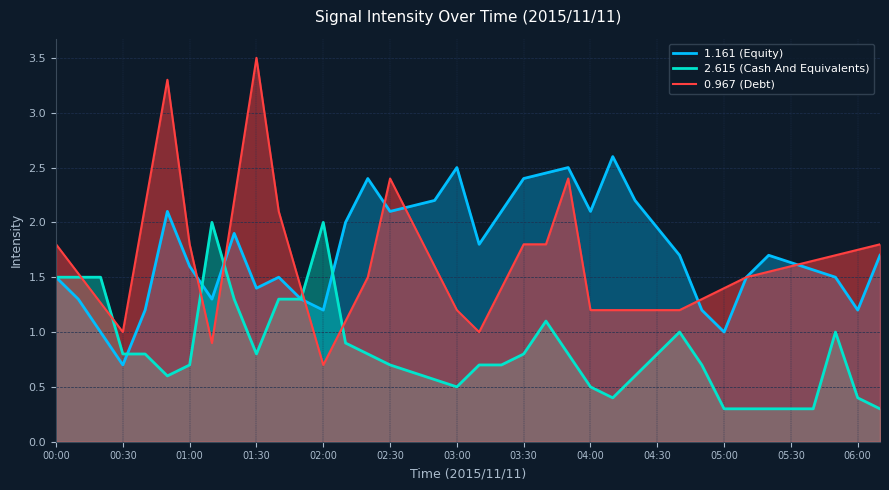

Reading left to right, list all the values displayed in this chart.

1.161 (Equity): 1.5	1.3	1.0	0.7	1.2	2.1	1.6	1.3	1.9	1.4	1.5	1.3	1.2	2.0	2.4	2.1	2.2	2.2	2.5	1.8	2.1	2.4	2.5	2.5	2.1	2.6	2.2	2.0	1.7	1.2	1.0	1.5	1.7	1.6	1.6	1.5	1.2	1.7
2.615 (Cash And Equivalents): 1.5	1.5	1.5	0.8	0.8	0.6	0.7	2.0	1.3	0.8	1.3	1.3	2.0	0.9	0.8	0.7	0.6	0.6	0.5	0.7	0.7	0.8	1.1	0.8	0.5	0.4	0.6	0.8	1.0	0.7	0.3	0.3	0.3	0.3	0.3	1.0	0.4	0.3
0.967 (Debt): 1.8	1.5	1.3	1.0	2.1	3.3	1.8	0.9	2.2	3.5	2.1	1.4	0.7	1.1	1.5	2.4	2.0	1.6	1.2	1.0	1.4	1.8	1.8	2.4	1.2	1.2	1.2	1.2	1.2	1.3	1.4	1.5	1.6	1.6	1.6	1.7	1.8	1.8